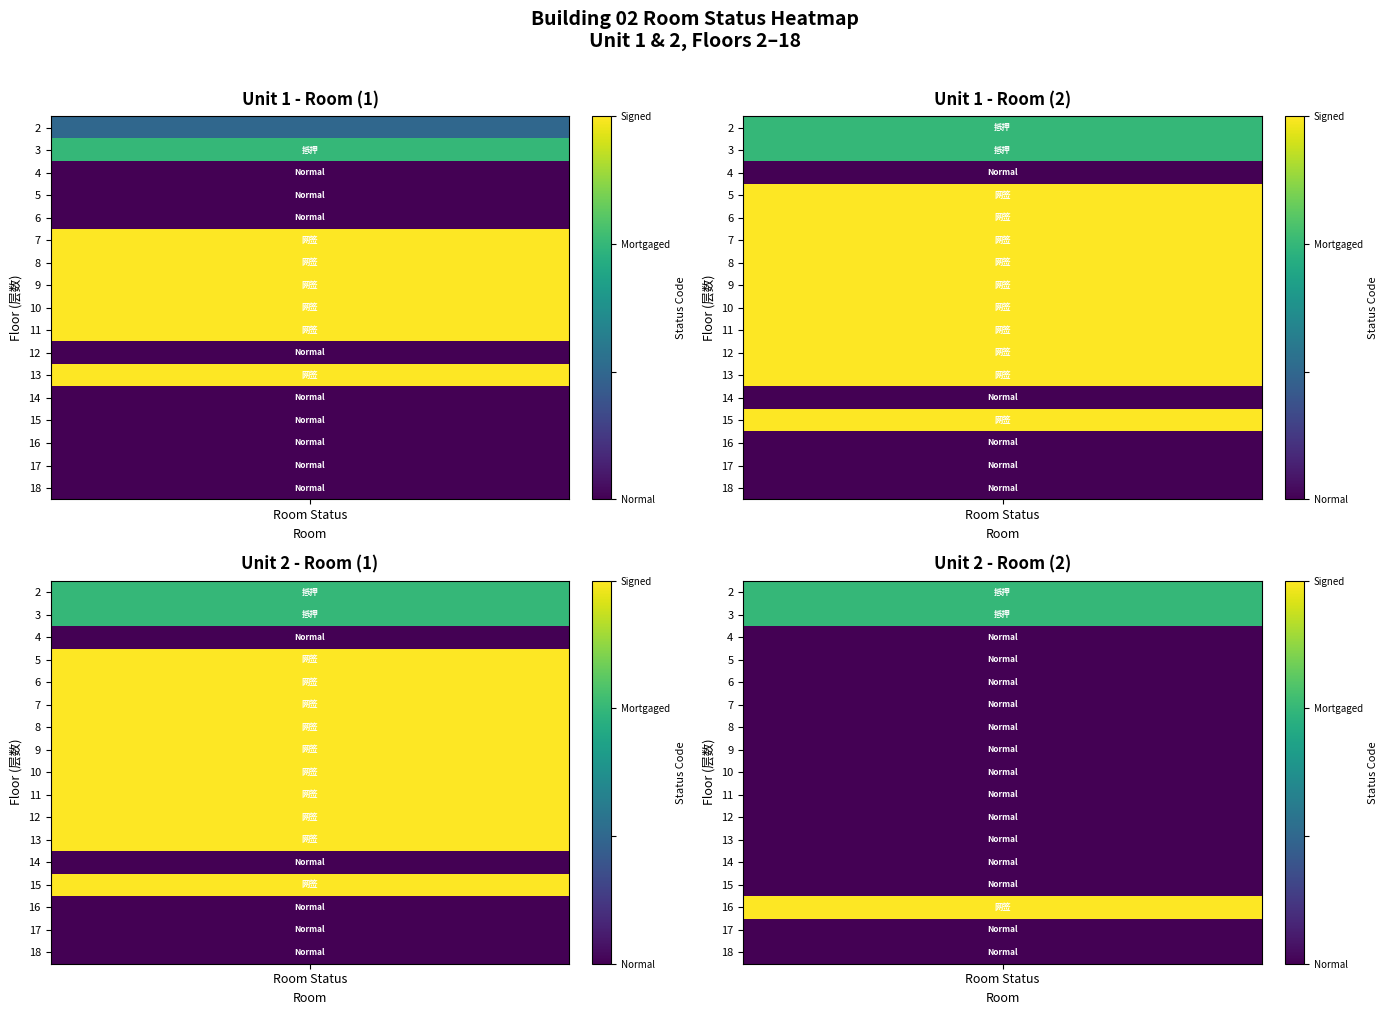

At which label is Unit 1 - Room (1) closest to 1?

2